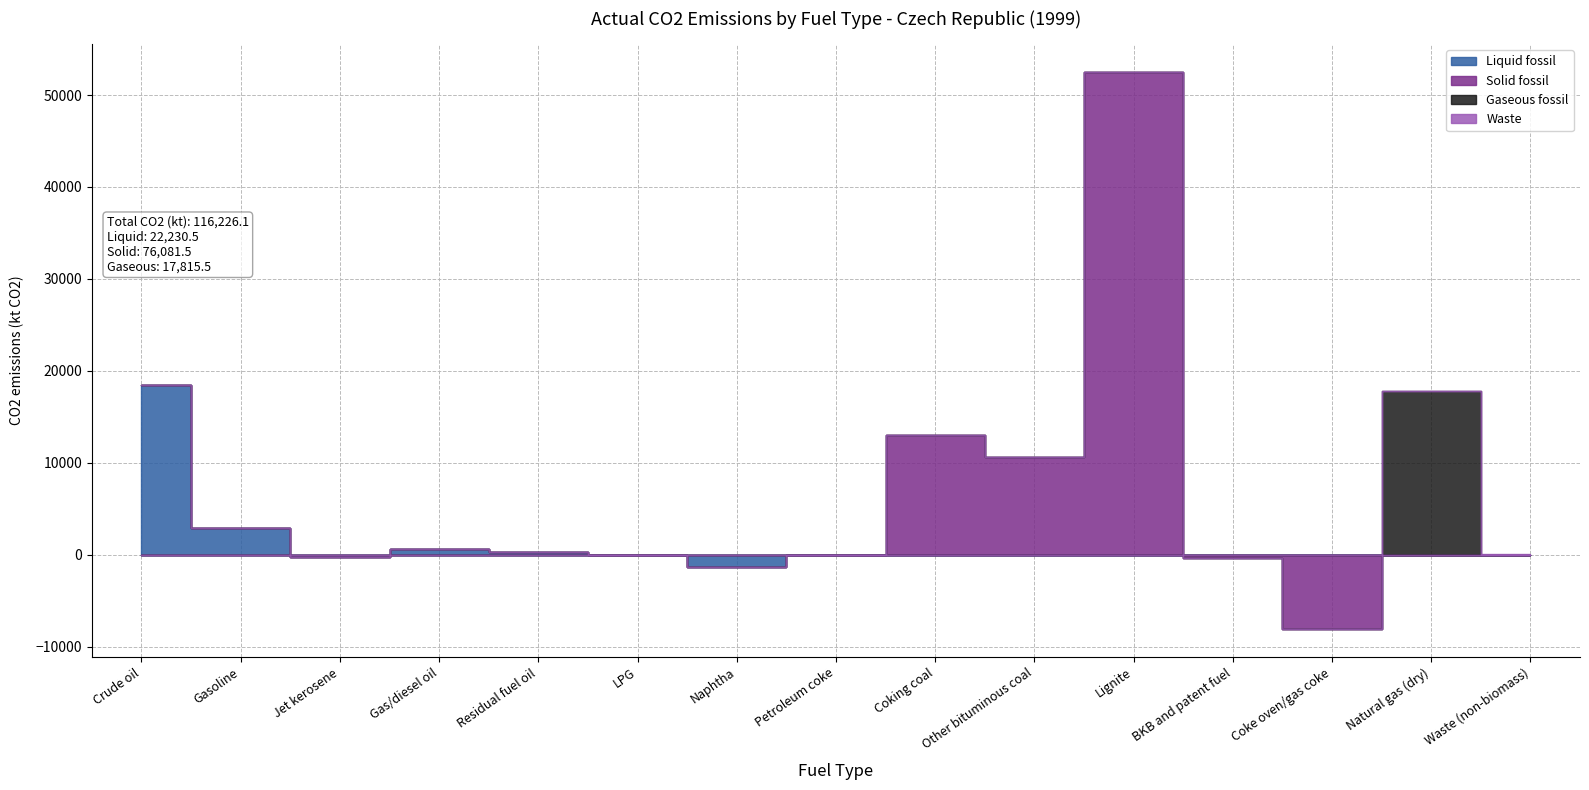

What is the label of the 4th point from the right?

BKB and patent fuel